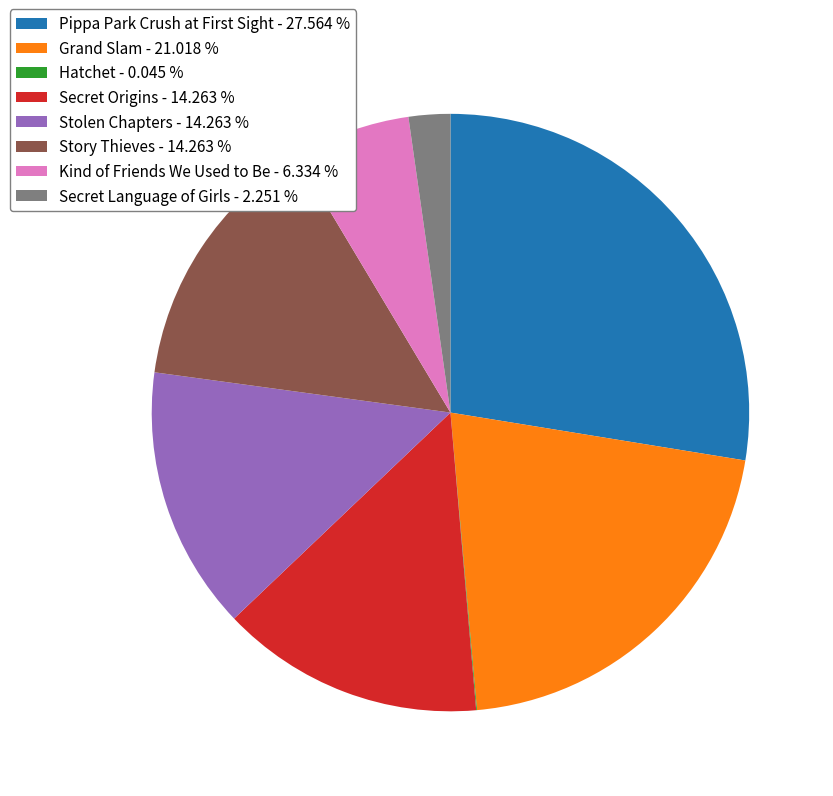

Is the sum of Story Thieves - 14.263 % and Secret Origins - 14.263 % greater than half?

No